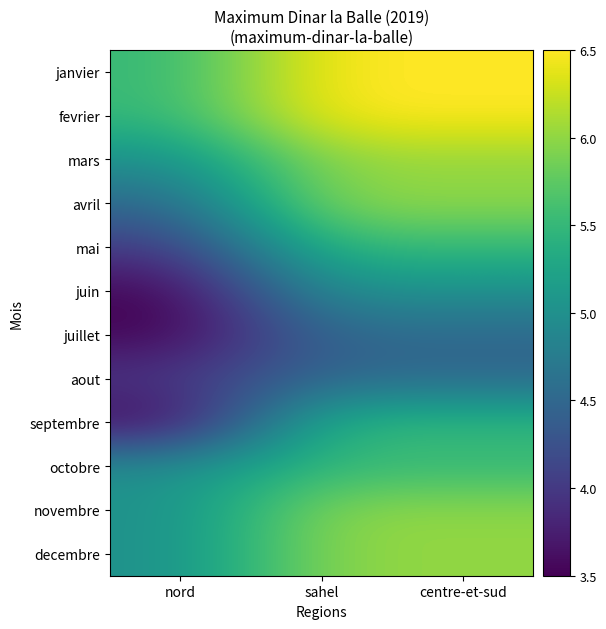

What is the maximum value shown in the chart?

6.5